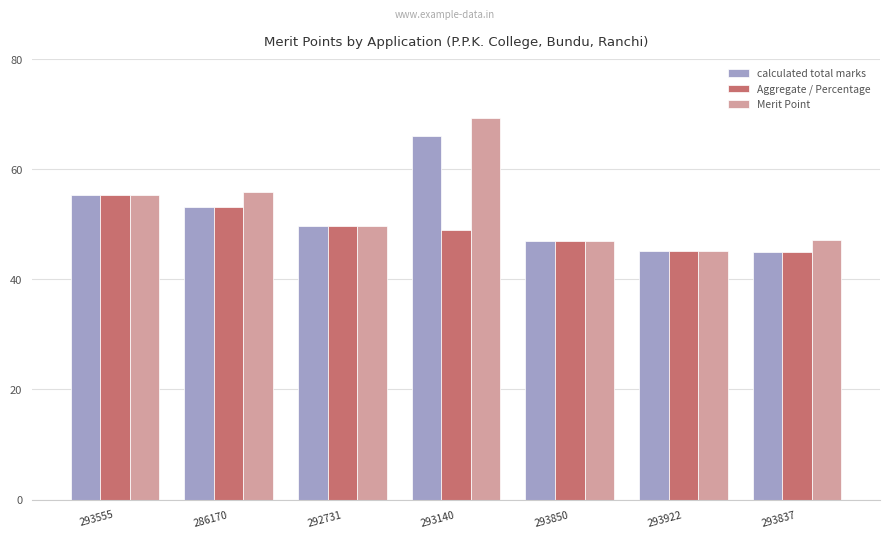

Does the chart contain any negative values?

No